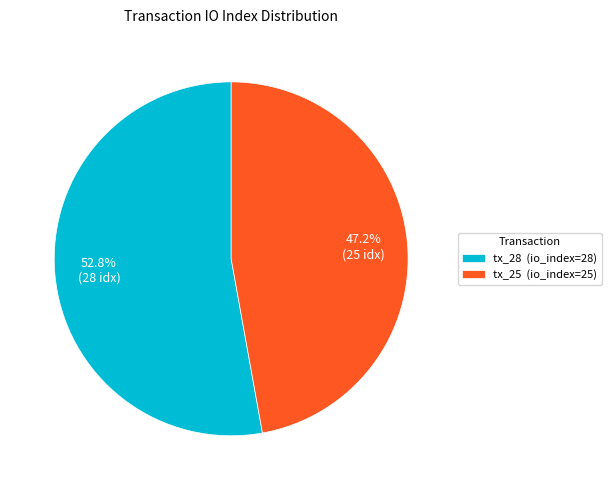

To the nearest percent, what is the average slice percentage?

50%